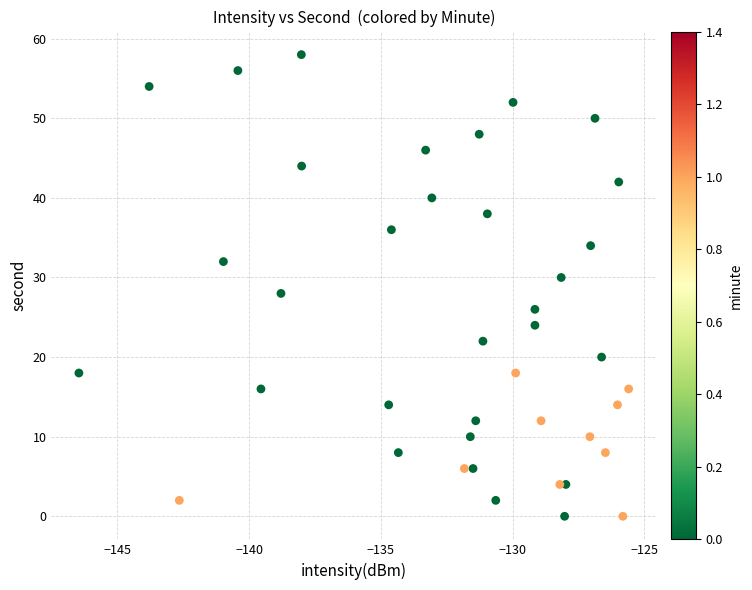

What is the range of Y values (max minus min)?

58